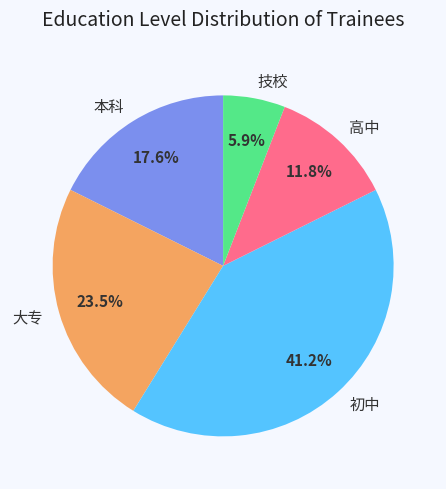

What percentage is NOT represented by 本科?

82.4%